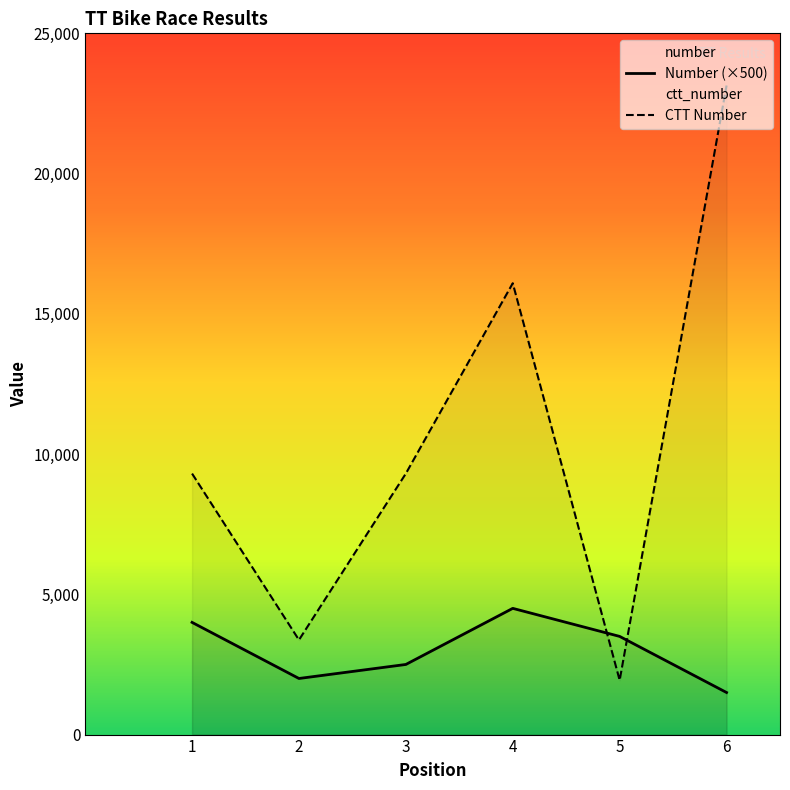

What is the greatest value displayed?

23140